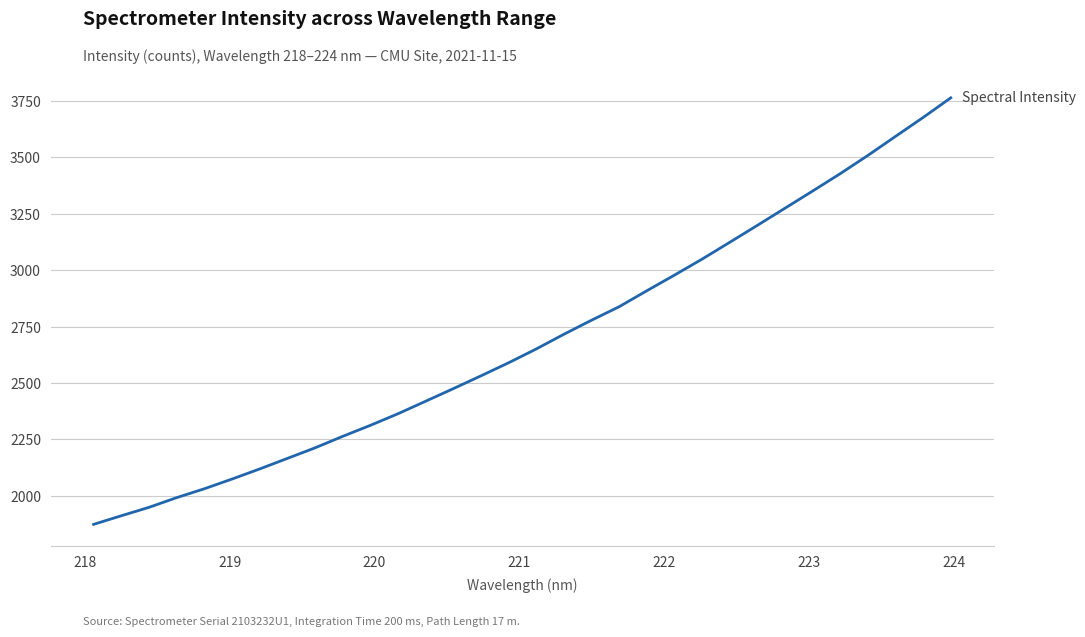

What is the maximum value shown in the chart?

3763.8